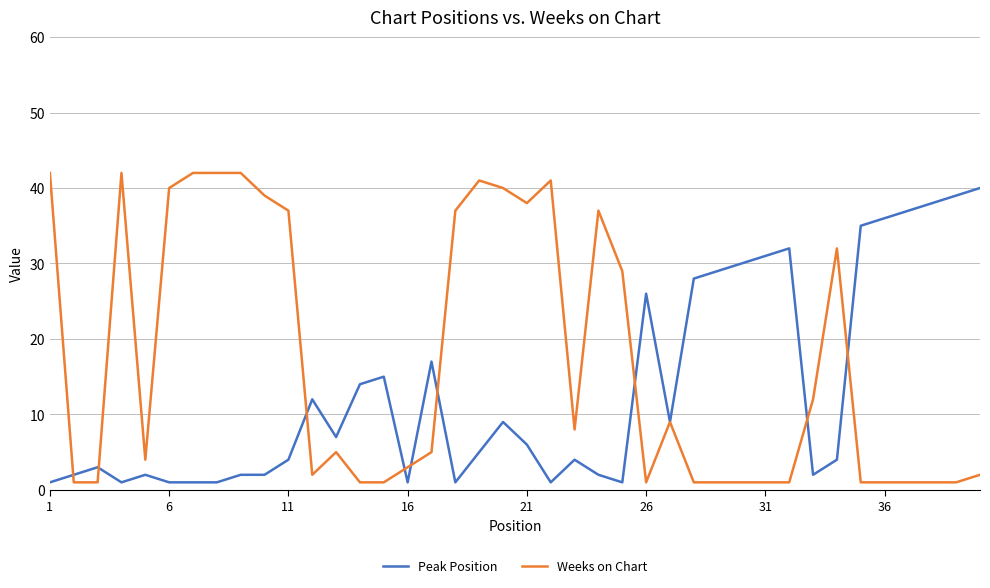

What is the lowest value of the Peak Position series?

1